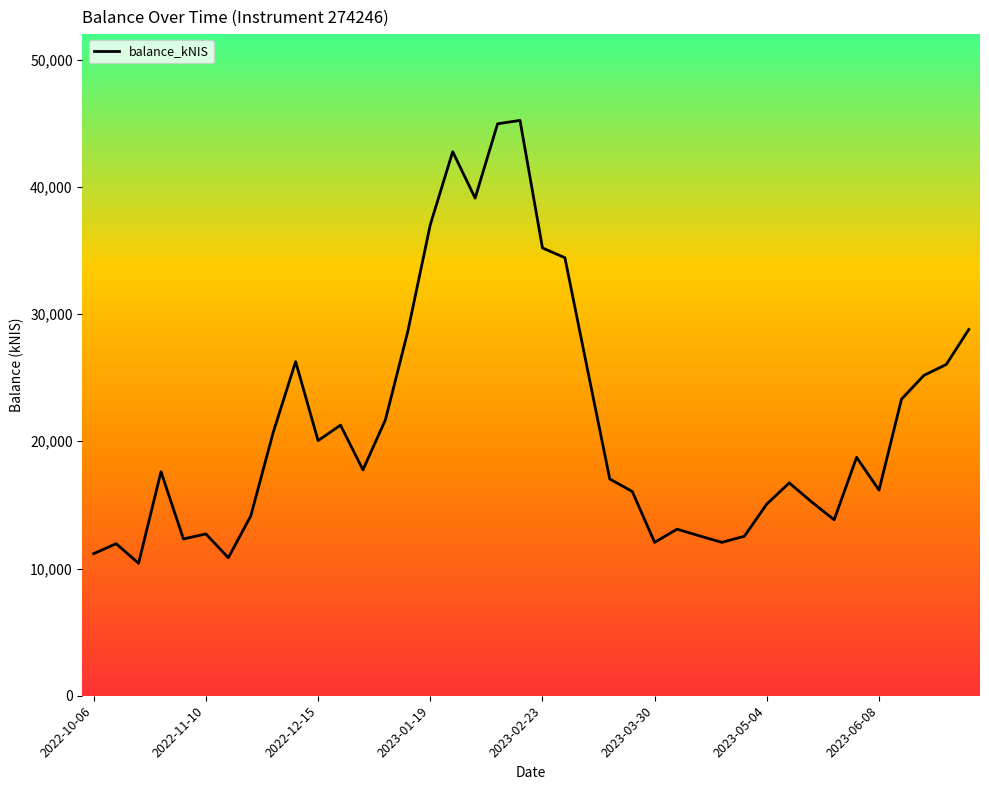

What is the difference between the maximum and minimum values?

34807.6